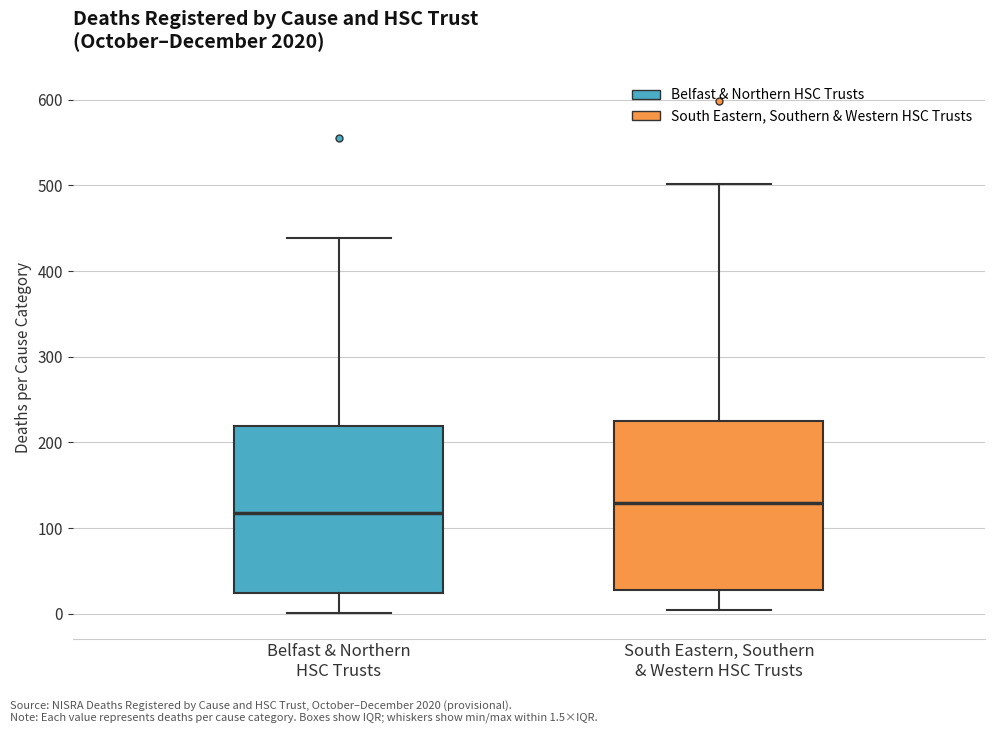

Which box has the highest median line?

South Eastern, Southern & Western HSC Trusts